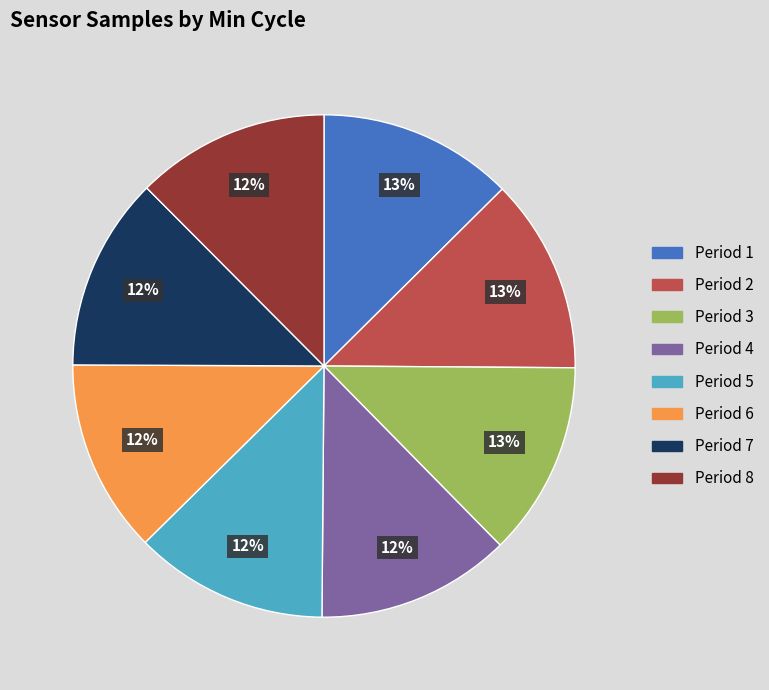

Is there a majority slice in this chart?

No